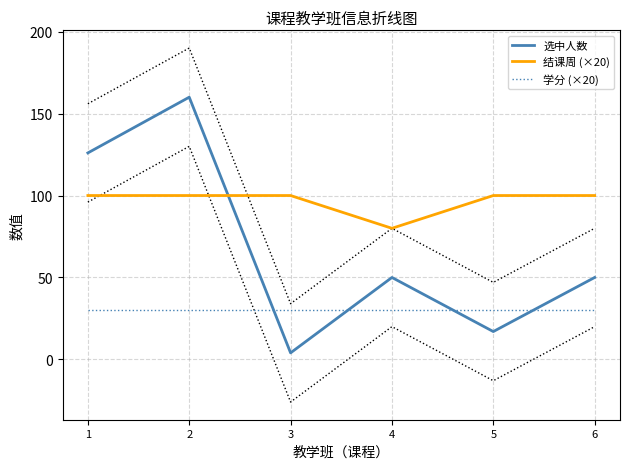

What is the difference between the highest and lowest values at 4?

50